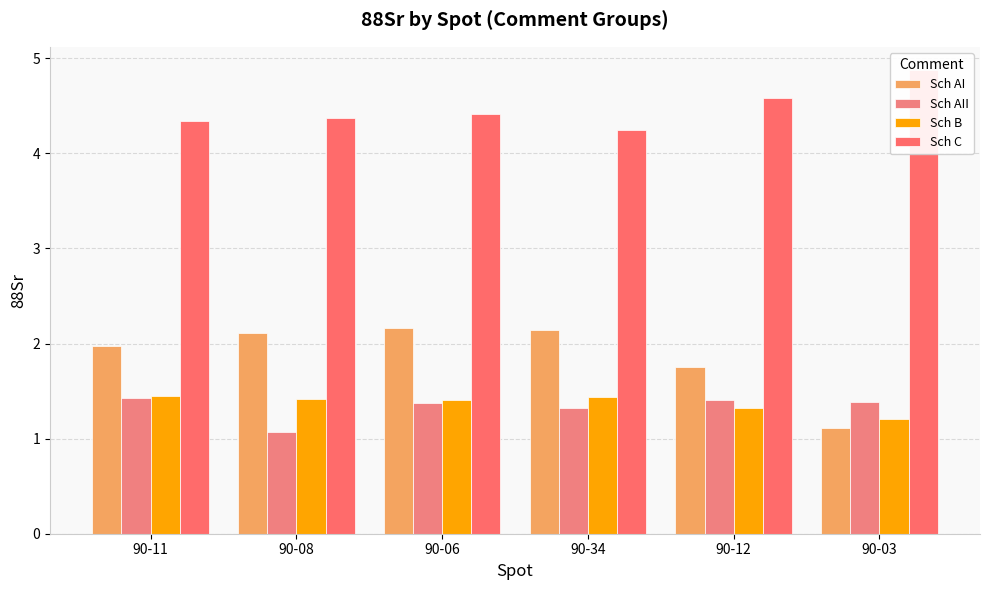

Which series has the largest range (max minus min)?

Sch AI